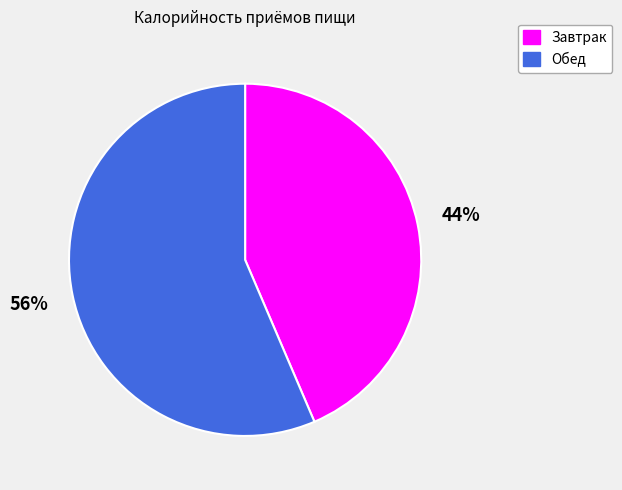

To the nearest percent, what portion does Обед represent?

56%